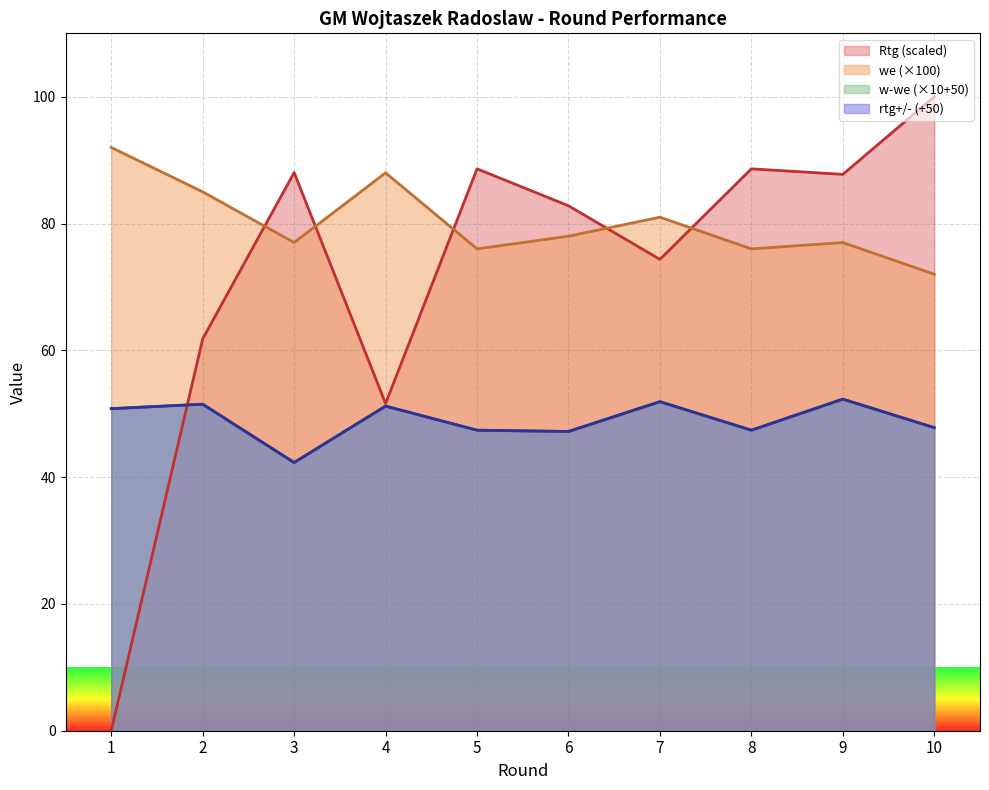

True or false: we and w-we cross at least once.

False